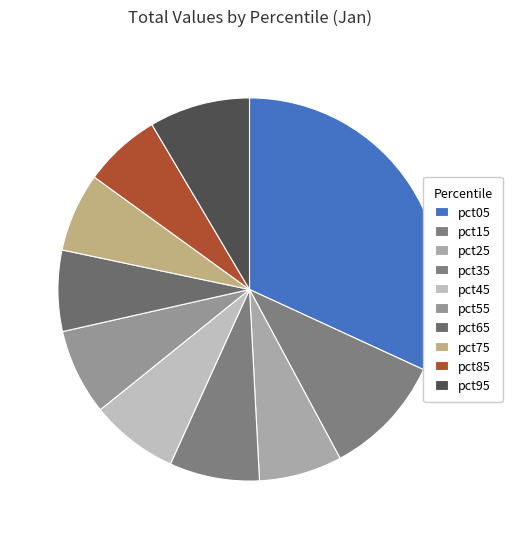

What is the total percentage of pct55 and pct25?

14.3%